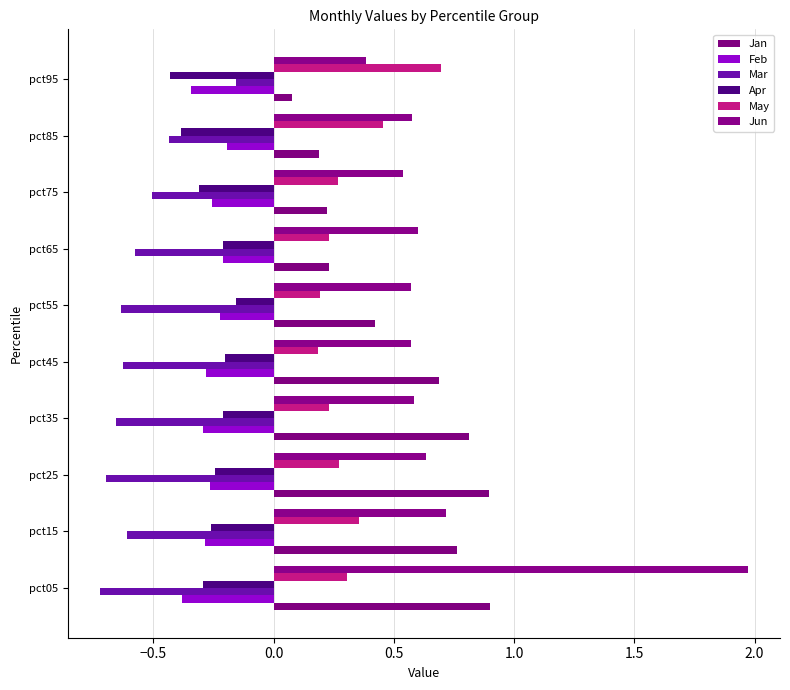

What is the greatest value displayed?

2.0